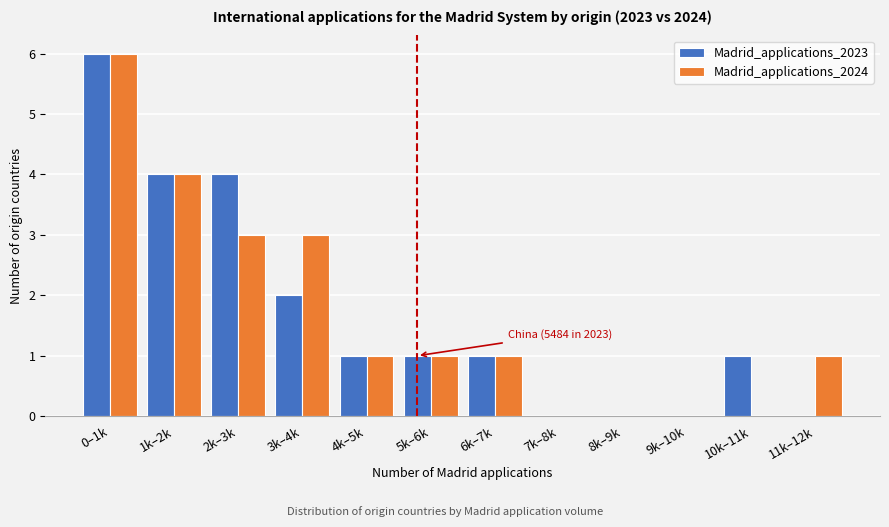

Reading left to right, extract all data points from this chart.

Madrid_applications_2023: 0–1k=6	1k–2k=4	2k–3k=4	3k–4k=2	4k–5k=1	5k–6k=1	6k–7k=1	7k–8k=0	8k–9k=0	9k–10k=0	10k–11k=1	11k–12k=0
Madrid_applications_2024: 0–1k=6	1k–2k=4	2k–3k=3	3k–4k=3	4k–5k=1	5k–6k=1	6k–7k=1	7k–8k=0	8k–9k=0	9k–10k=0	10k–11k=0	11k–12k=1